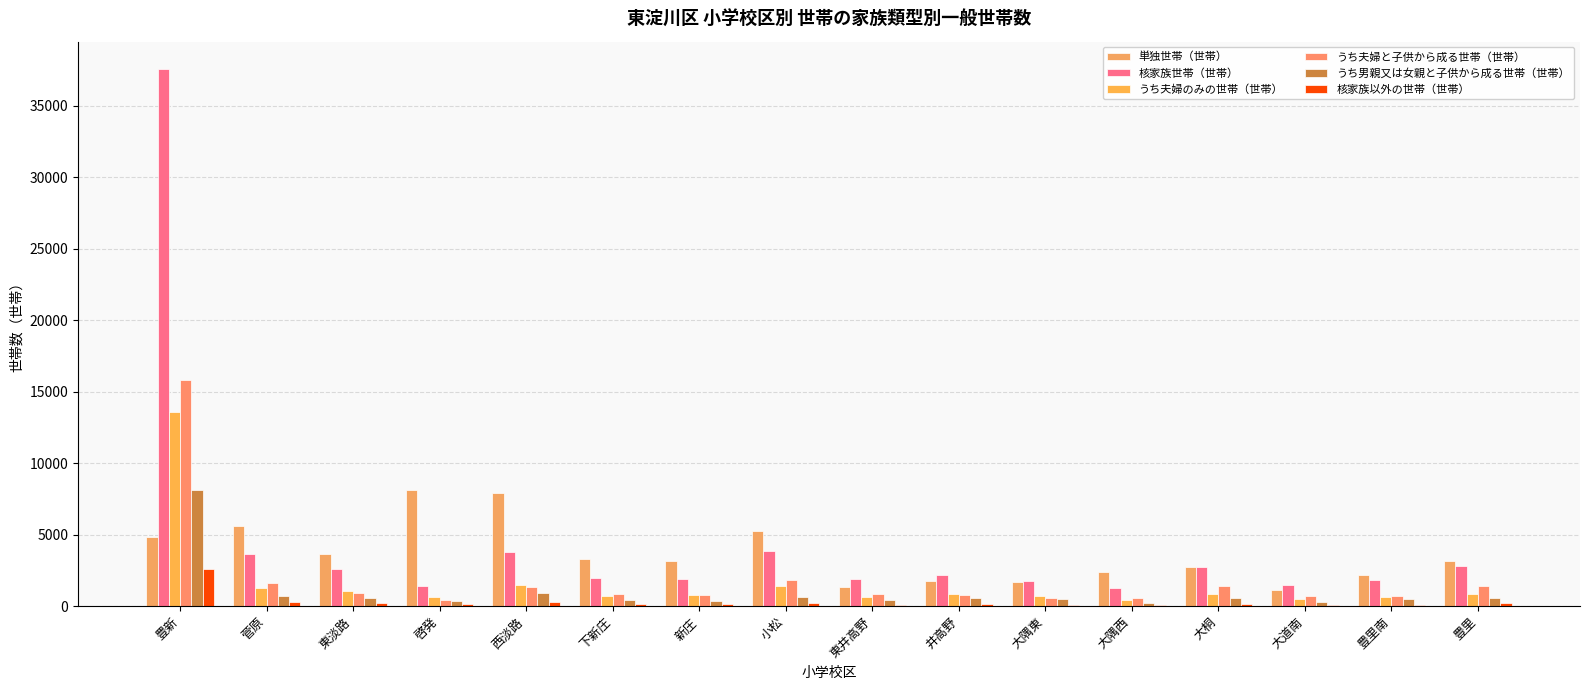

At which label does うち男親又は女親と子供から成る世帯（世帯） reach its peak?

豊新